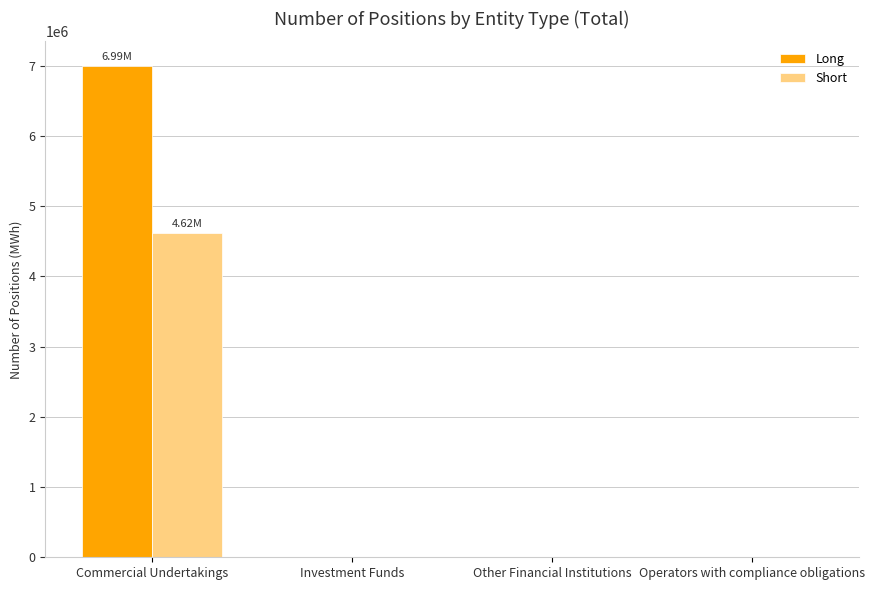

Reading left to right, list all the values displayed in this chart.

Long: Commercial Undertakings=6994680	Investment Funds=0	Other Financial Institutions=0	Operators with compliance obligations=0
Short: Commercial Undertakings=4617816	Investment Funds=0	Other Financial Institutions=0	Operators with compliance obligations=0